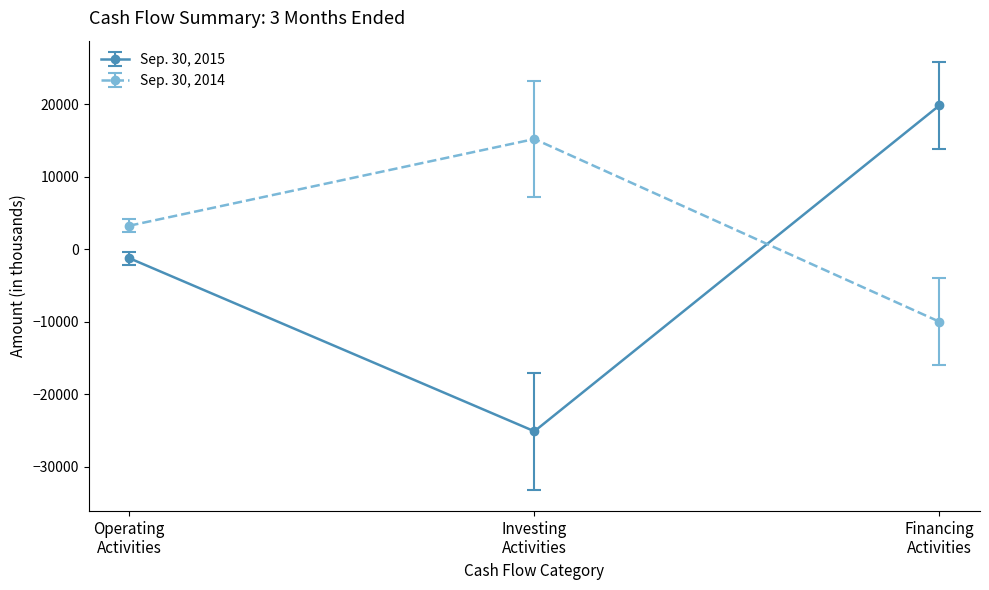

What is the difference between the second highest and minimum values in the Sep. 30, 2014 series?

13256